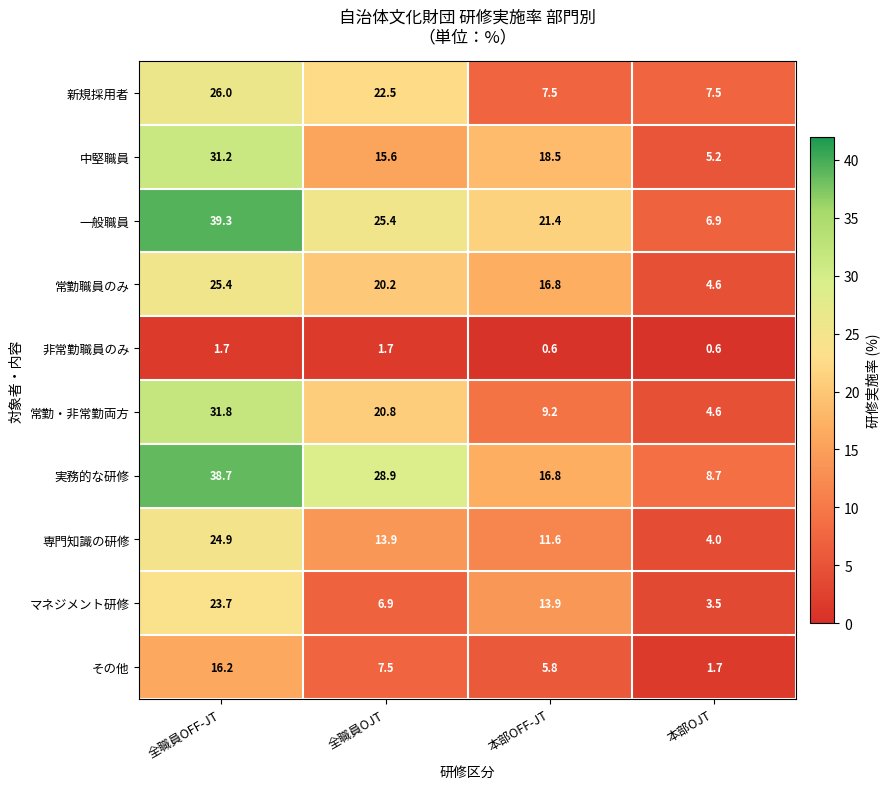

At how many categories does at least one series exceed 16?

3